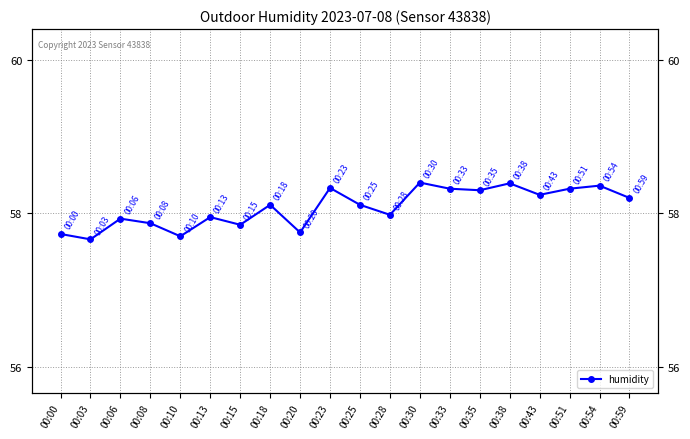

What is the value of the 1st point from the left?

57.7